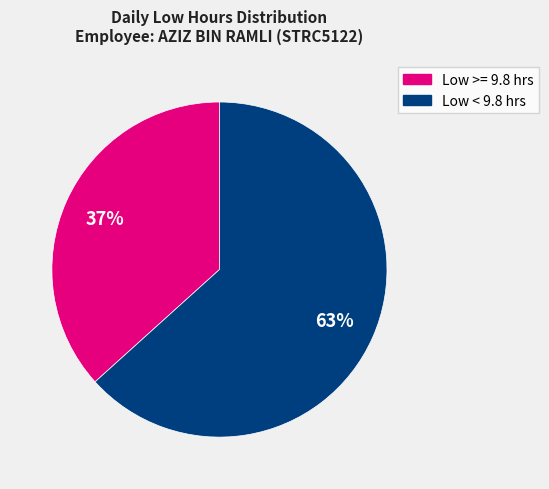

Does any single category account for the majority?

Yes